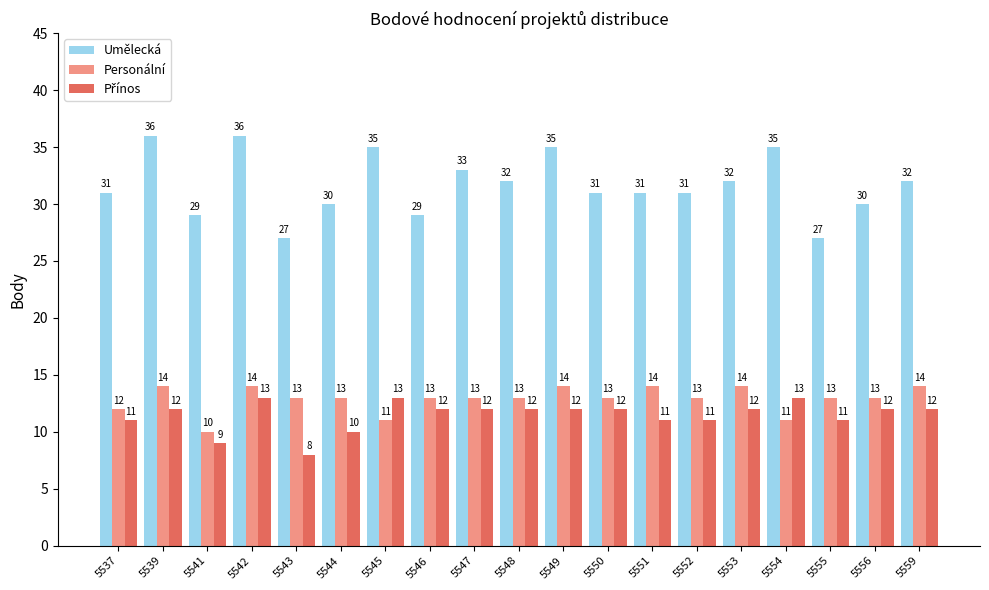

How many Personální values are between 13 and 14?

15